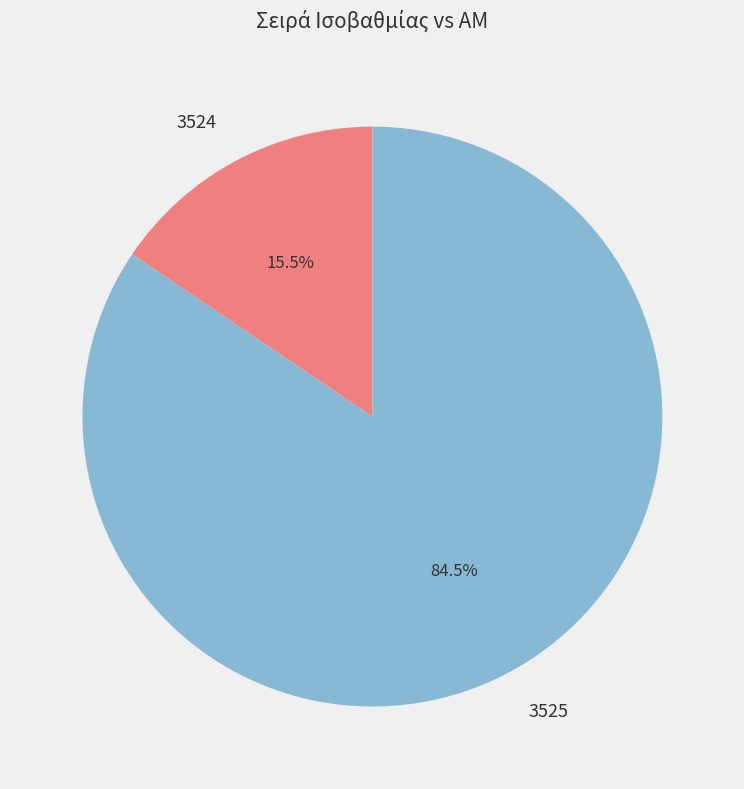

Which category has the biggest portion of the pie?

3525